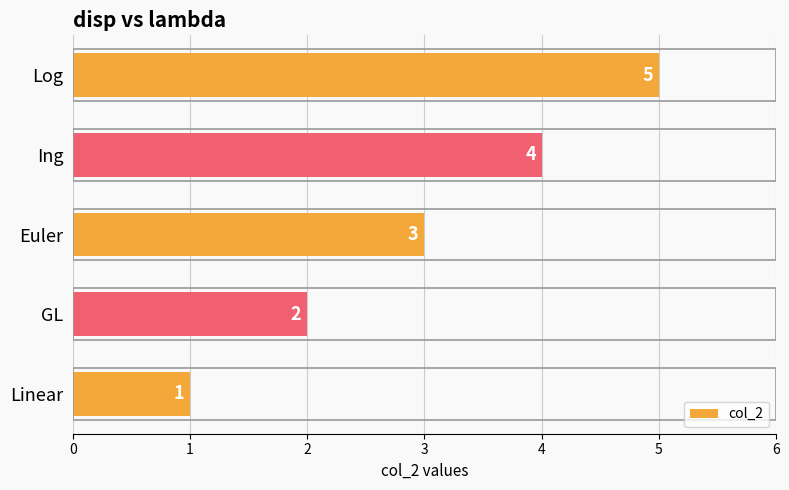

What is the average value?

3